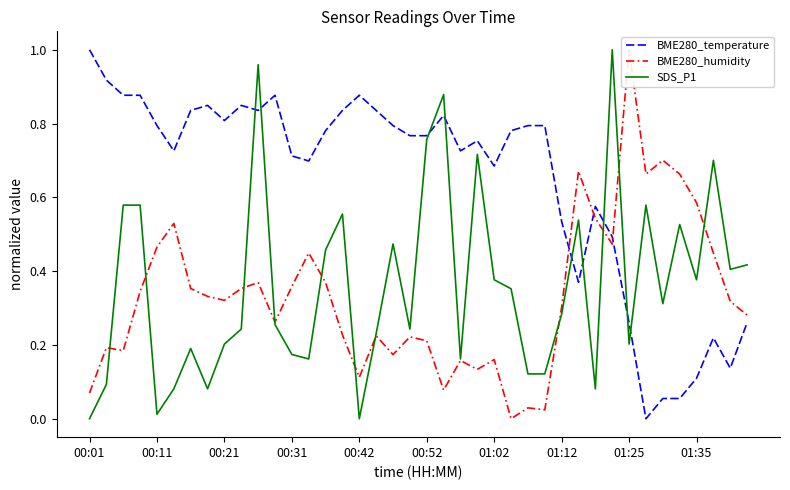

At how many categories does at least one series exceed 0?

40